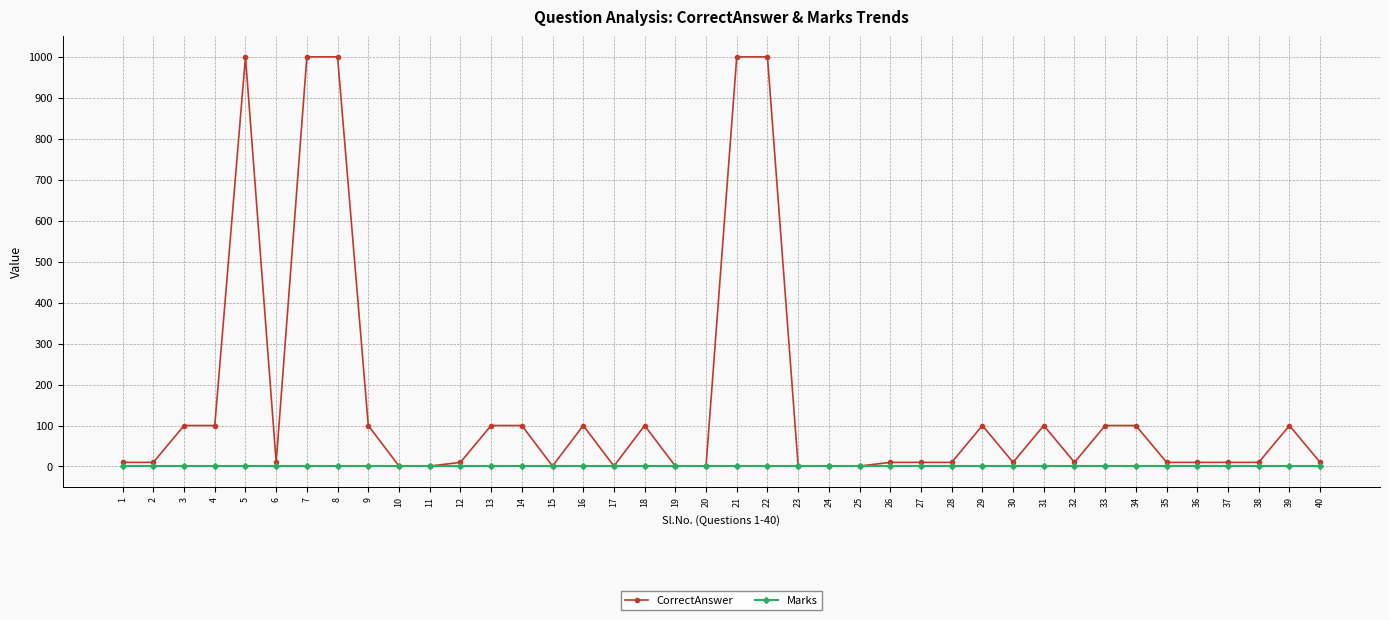

Reading left to right, extract all data points from this chart.

CorrectAnswer: 10	10	100	100	1000	10	1000	1000	100	1	1	10	100	100	1	100	1	100	1	1	1000	1000	1	1	1	10	10	10	100	10	100	10	100	100	10	10	10	10	100	10
Marks: 1	1	1	1	1	1	1	1	1	1	1	1	1	1	1	1	1	1	1	1	1	1	1	1	1	1	1	1	1	1	1	1	1	1	1	1	1	1	1	1